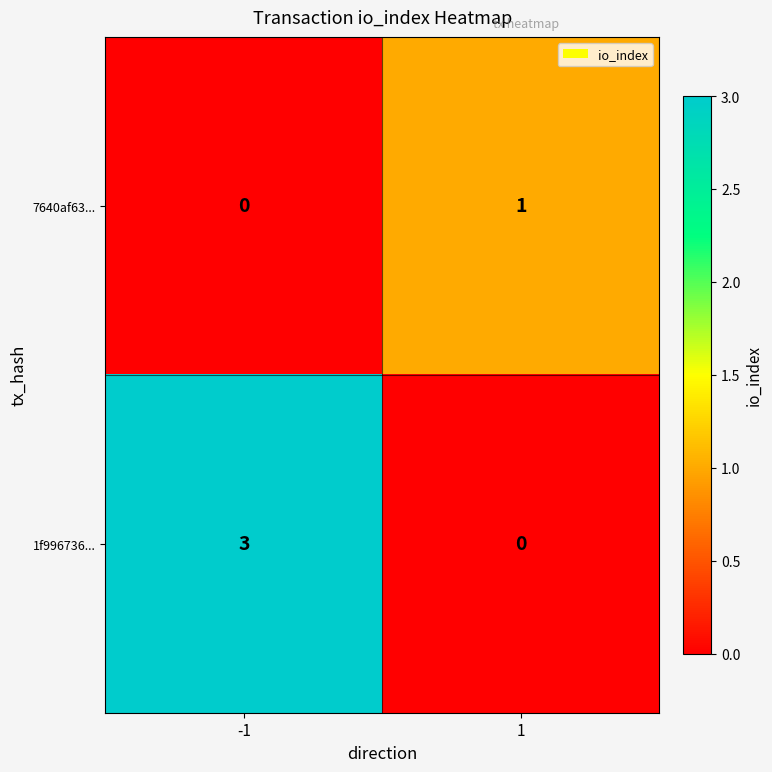

What is the greatest value displayed?

3